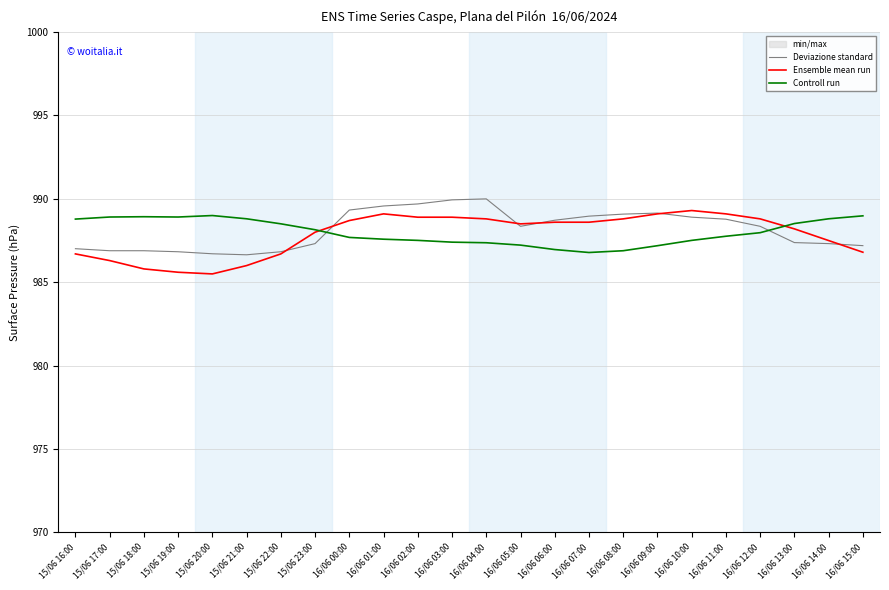

Is the value of Deviazione standard at 16/06 07:00 greater than the value of Controll run at 16/06 07:00?

Yes